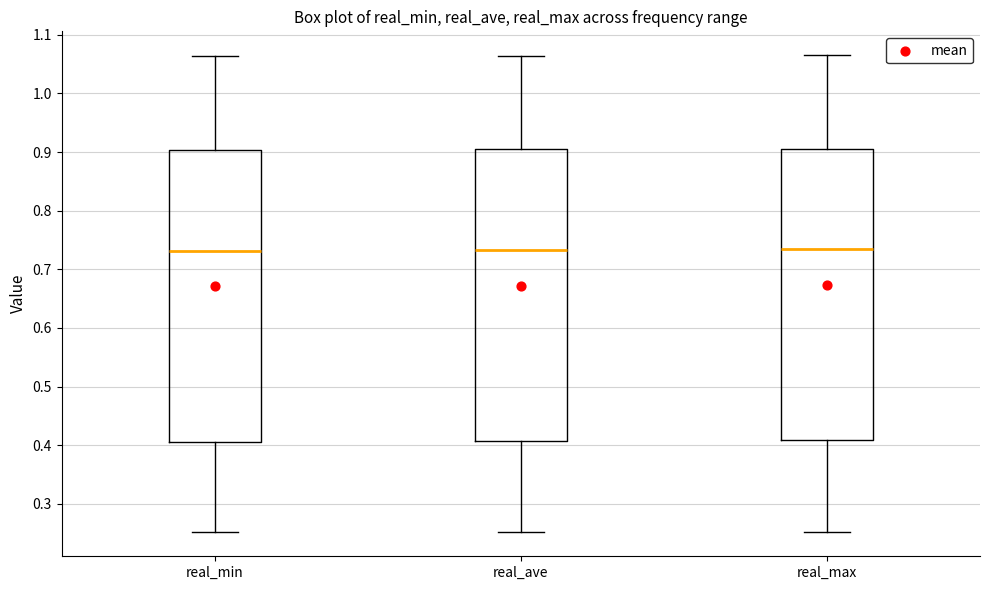

Reading left to right, read every box against the y-axis: the position of its median line, the range the box covers, and the ends of its whiskers. The values are not printed on the chart, so give them approximately, as read against the axis.

real_min: median 0.73, box 0.41 to 0.90, whiskers 0.25 to 1.06
real_ave: median 0.73, box 0.41 to 0.90, whiskers 0.25 to 1.06
real_max: median 0.73, box 0.41 to 0.91, whiskers 0.25 to 1.07